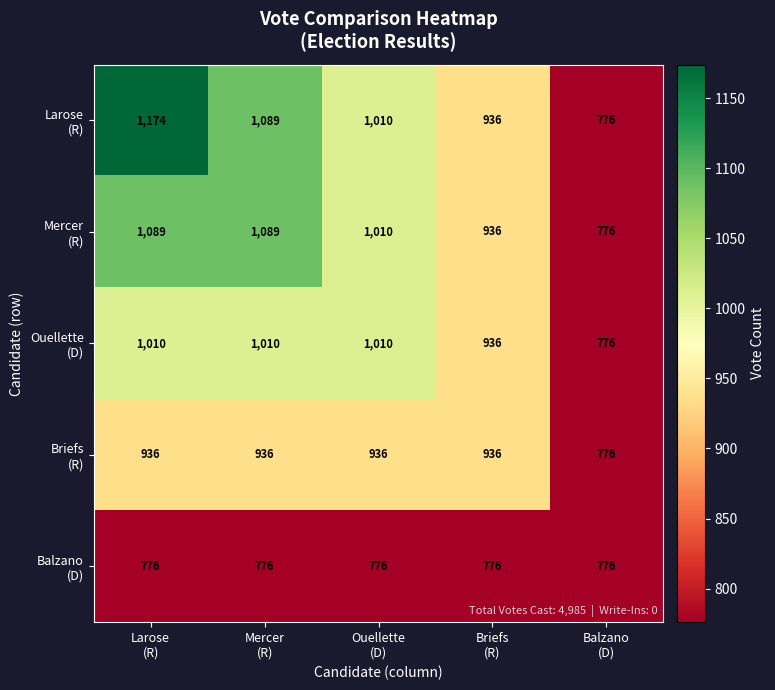

What is the greatest value displayed?

1174